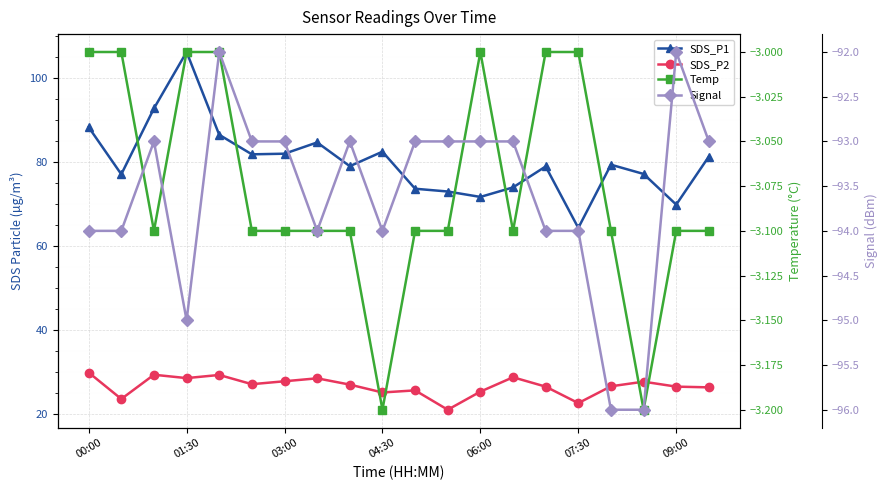

At which label does Signal reach its minimum?

16